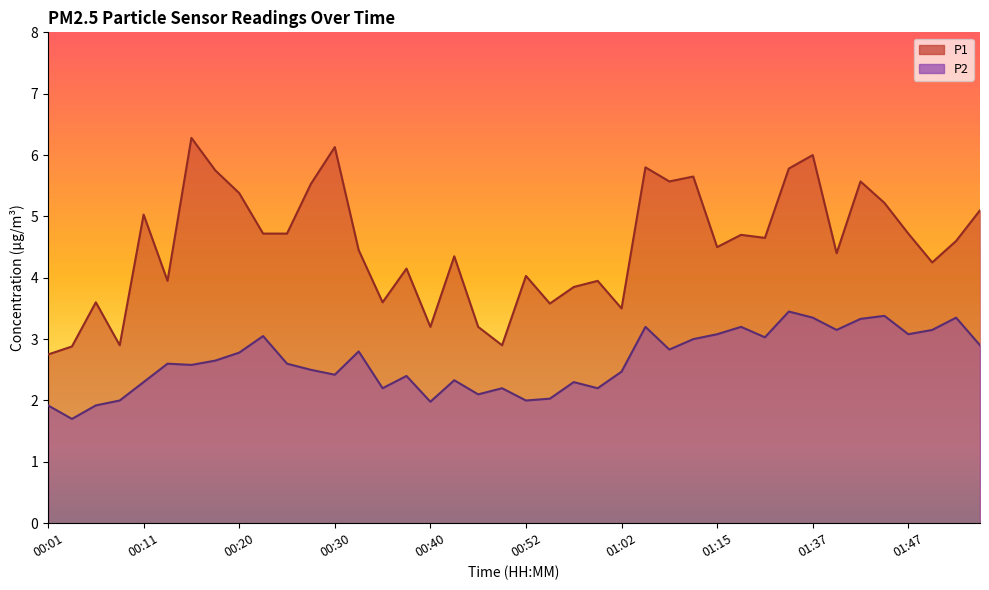

Rank the series by their average value, from lowest to highest.

P2, P1